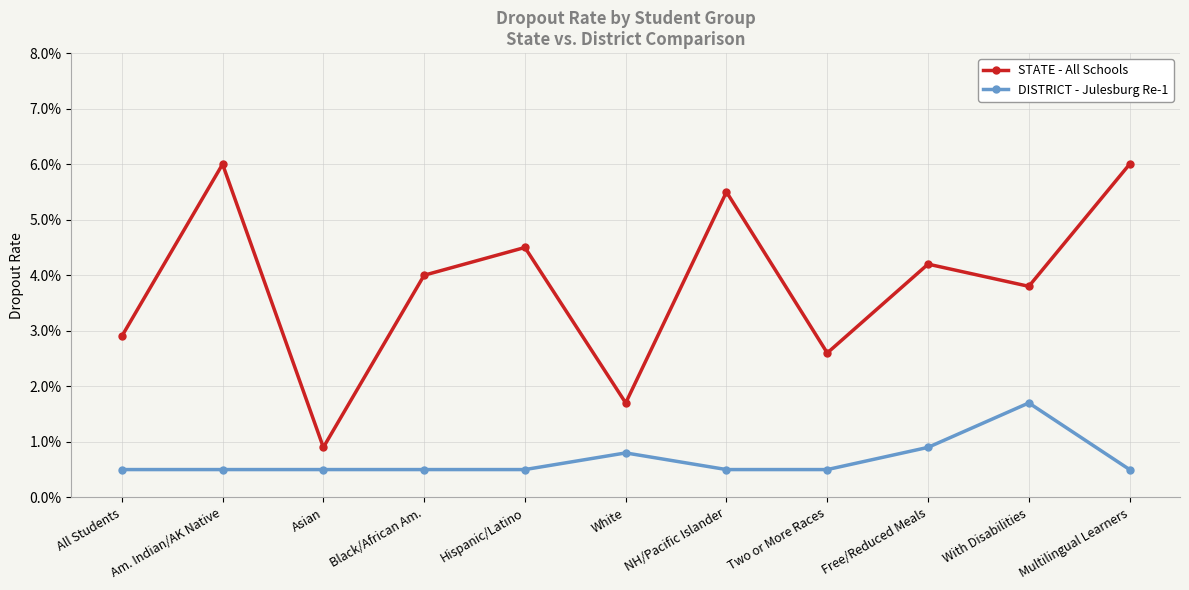

Does the chart have visible grid lines?

Yes